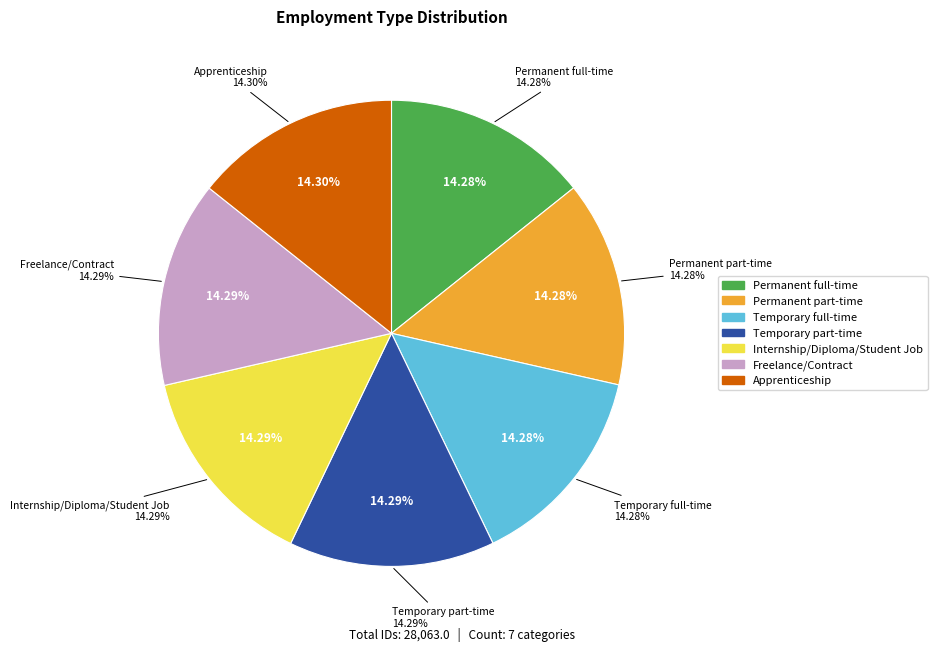

Which slice is the largest?

Apprenticeship